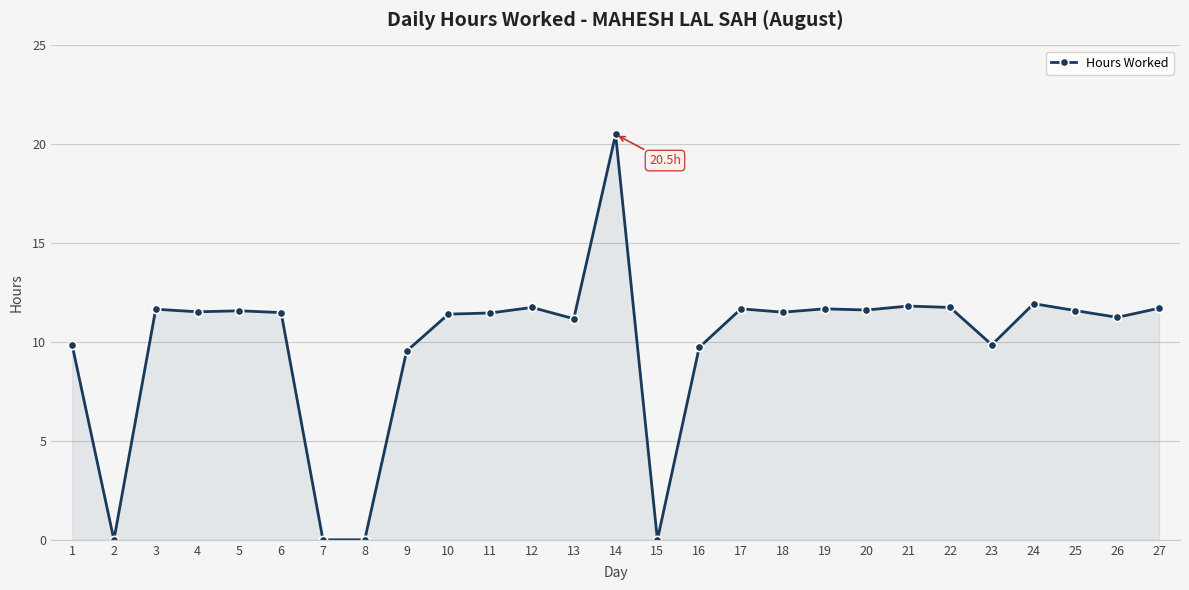

Where is the first local minimum?

2